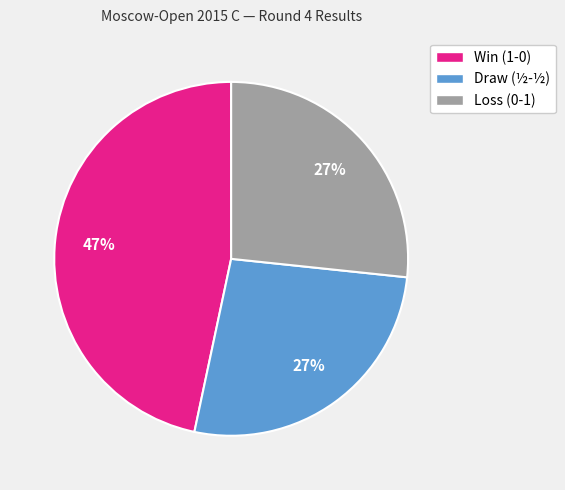

Which category has the biggest portion of the pie?

Win (1-0)